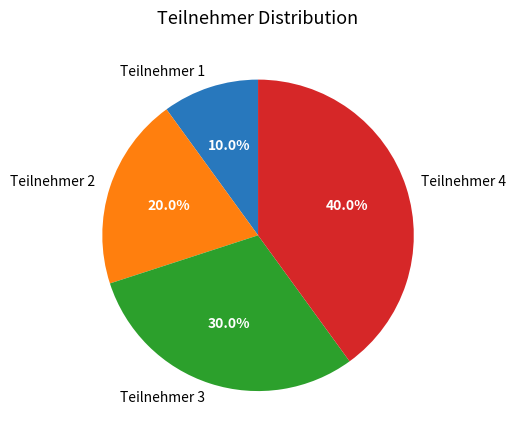

How many segments does this pie chart have?

4